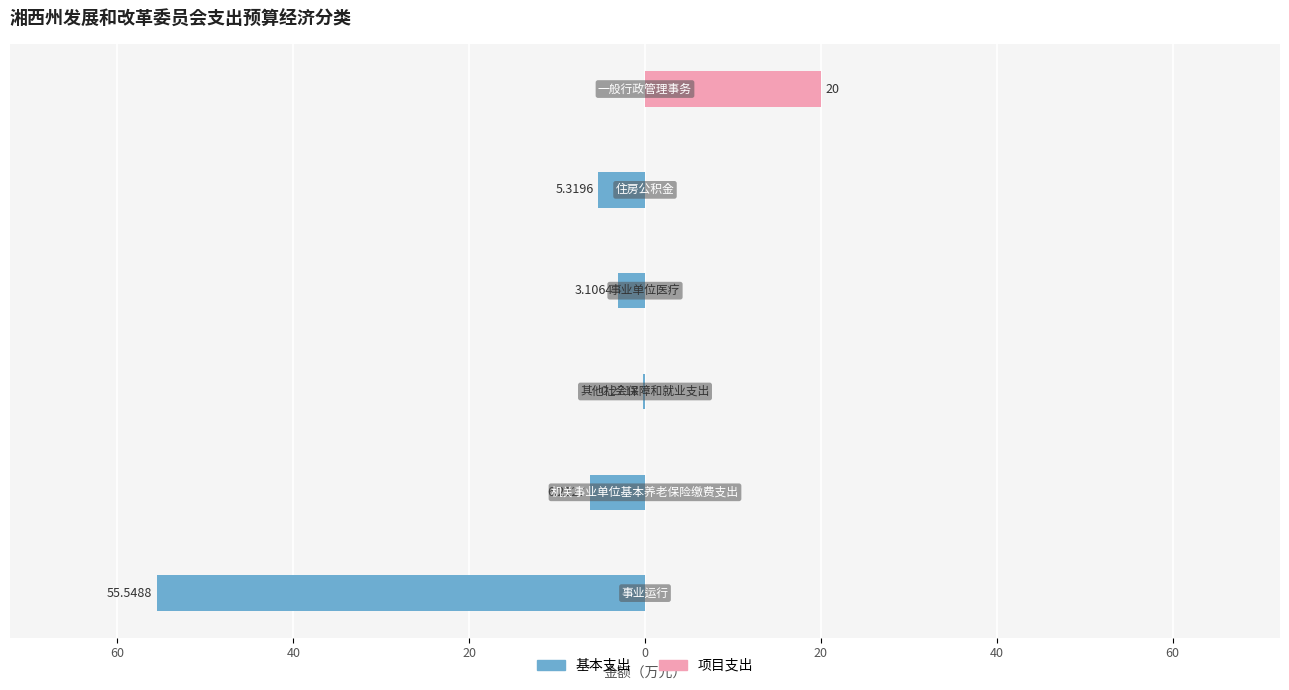

What is the sum of all 基本支出 values?

-70.5